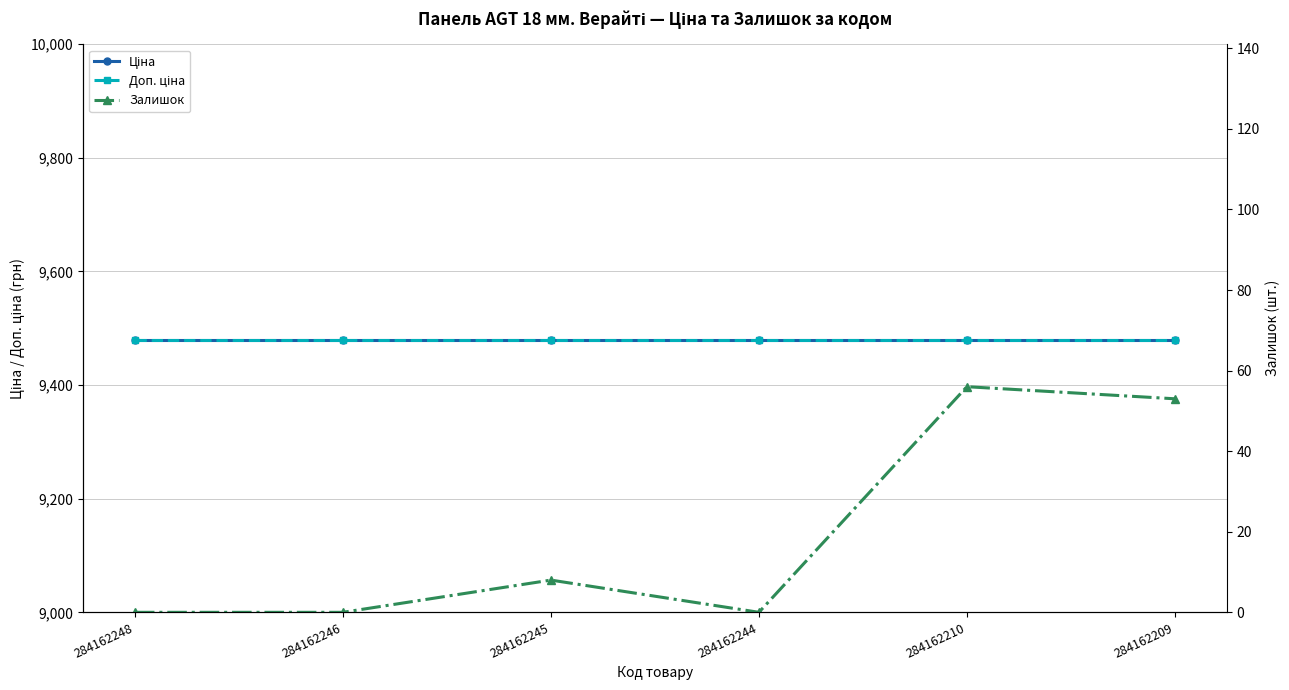

Which series has the widest spread of values?

Залишок